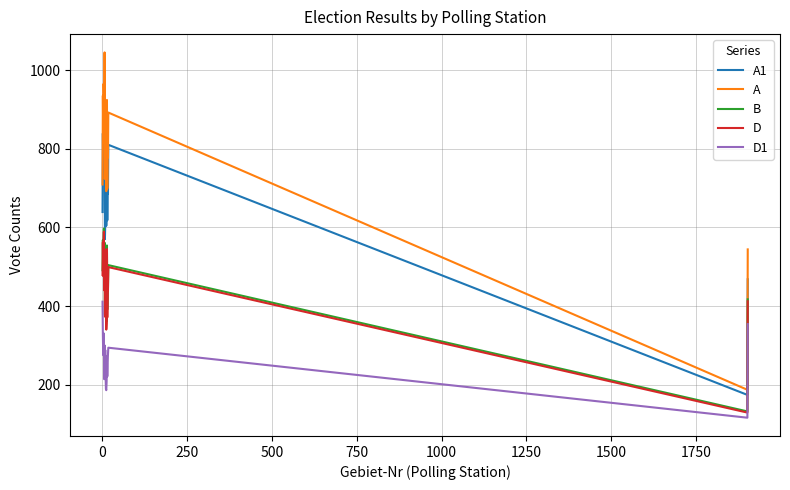

Which series has the largest range (max minus min)?

A